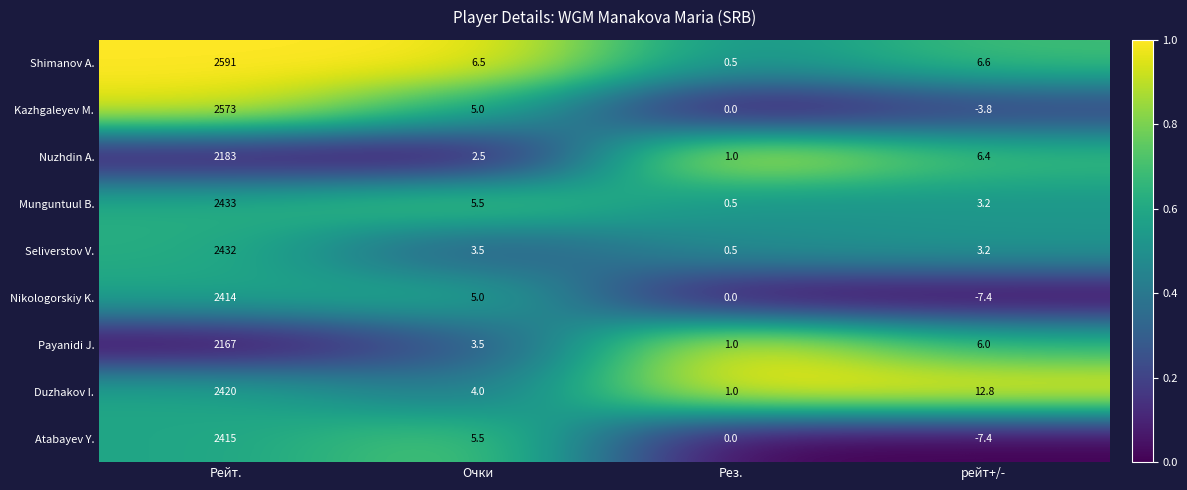

Rank the series by their maximum value, from lowest to highest.

Payanidi J., Nuzhdin A., Nikologorskiy K., Atabayev Y., Duzhakov I., Seliverstov V., Munguntuul B., Kazhgaleyev M., Shimanov A.